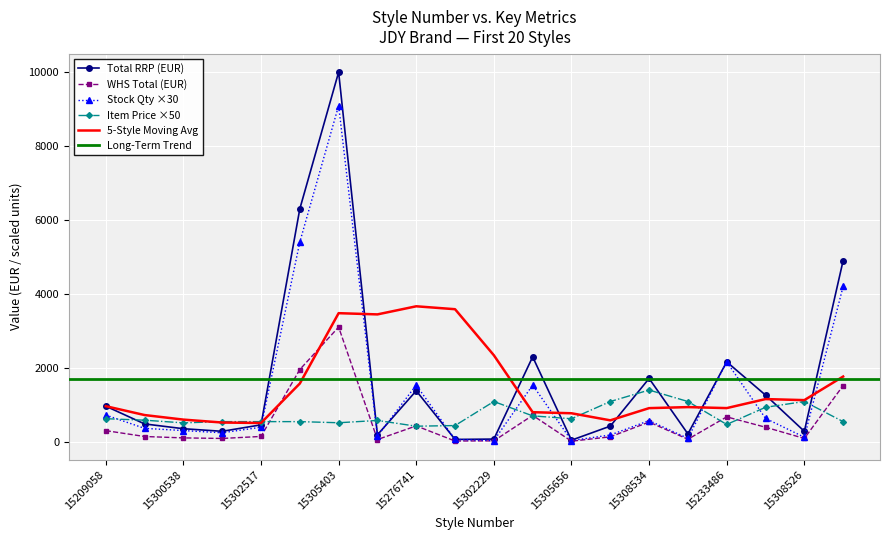

Is the value of WHS Total (EUR) at 15305403 greater than the value of Stock Qty ×30 at 15276741?

Yes